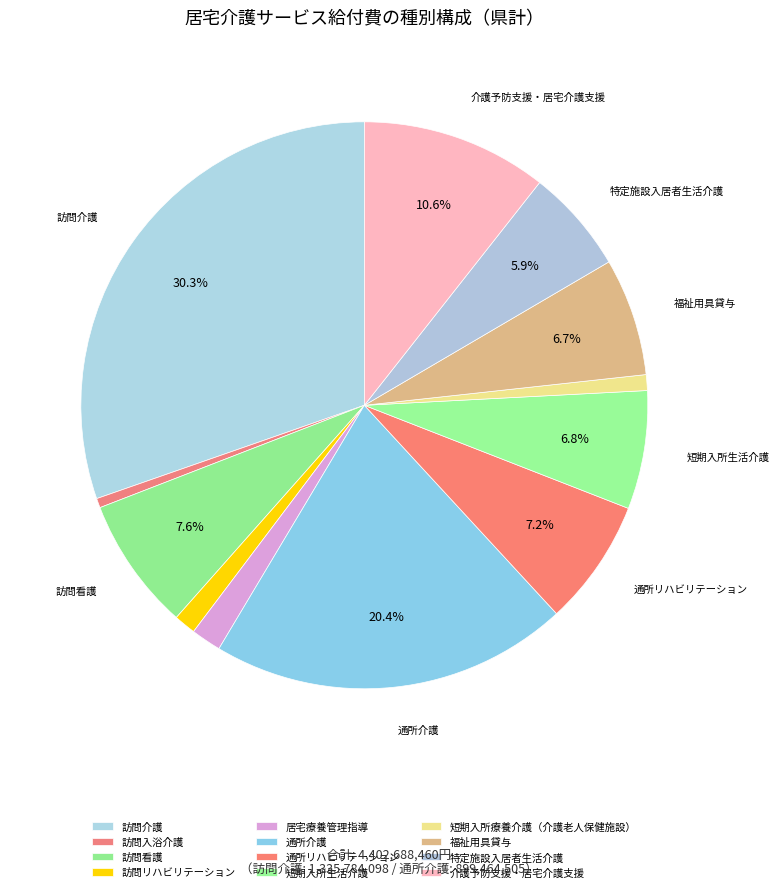

Which slice is the largest?

訪問介護